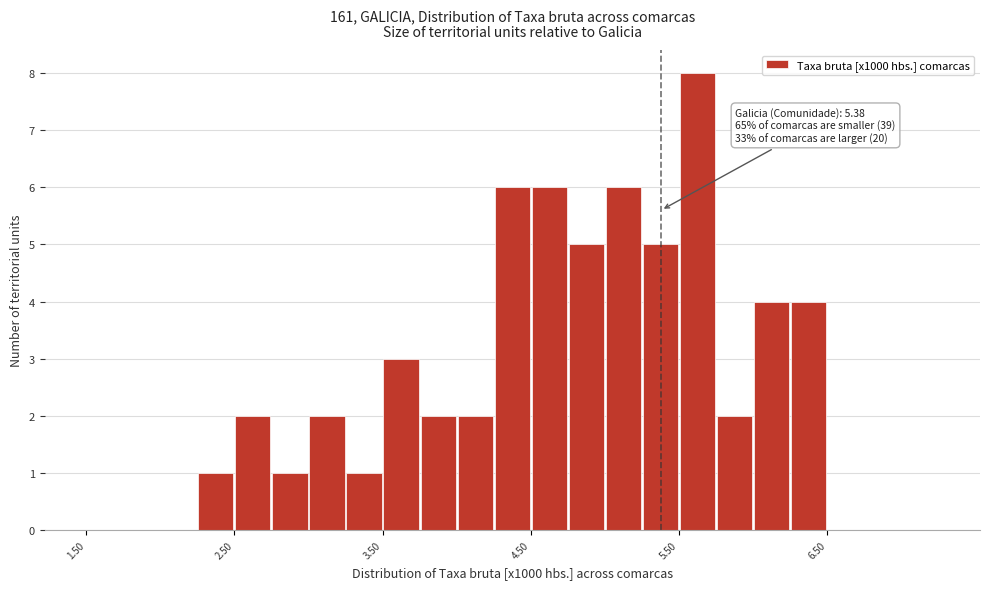

Around what value on the x-axis is the tallest bar? Give the approximate position of its centre, as read against the axis.

5.6